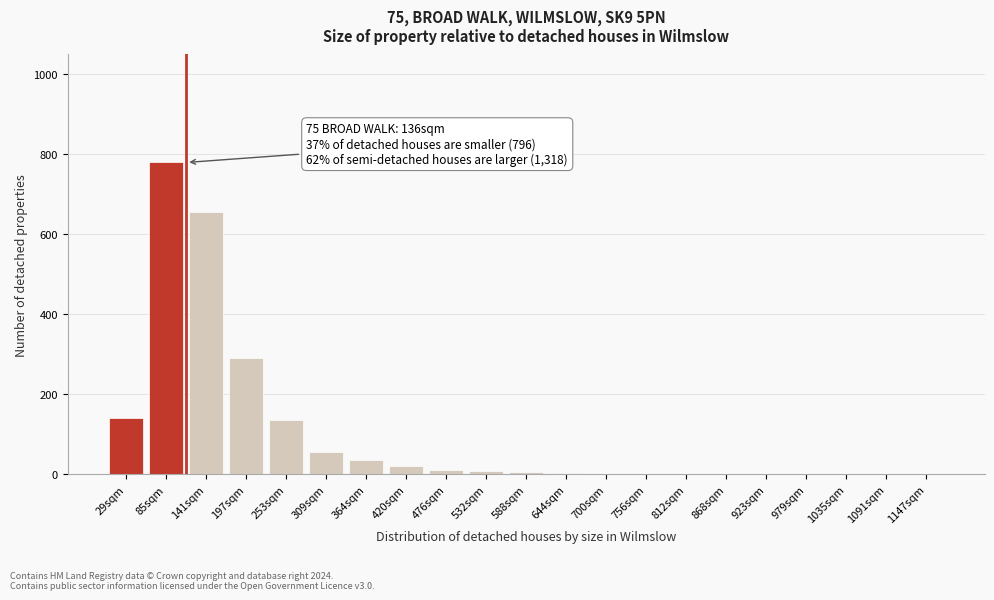

Which has a higher value, 253sqm or 1091sqm?

253sqm